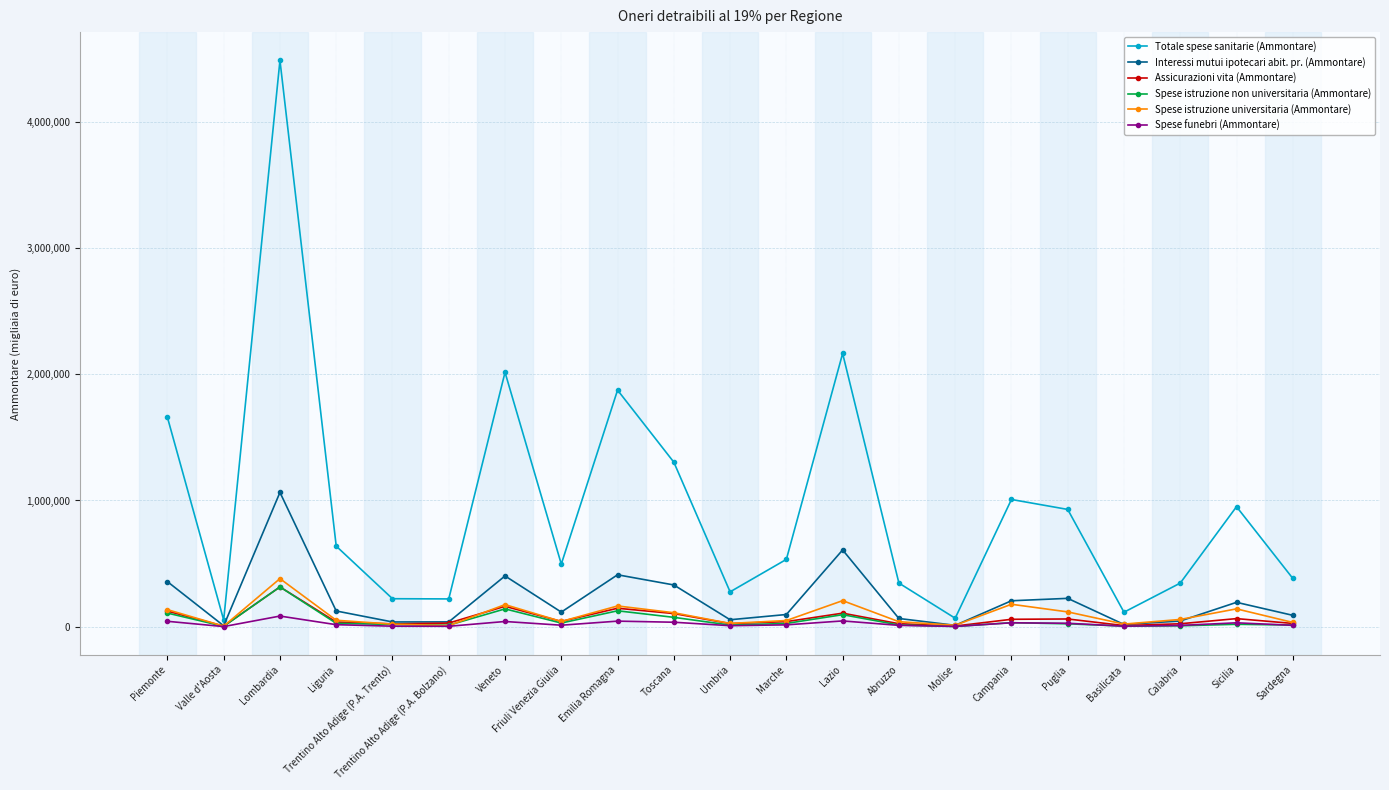

What is the label of the 7th point from the right?

Molise